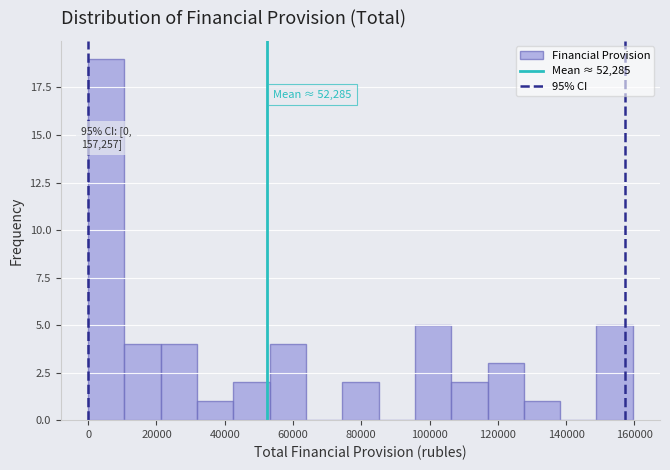

Which range on the x-axis has the tallest bar?

0 to 10000